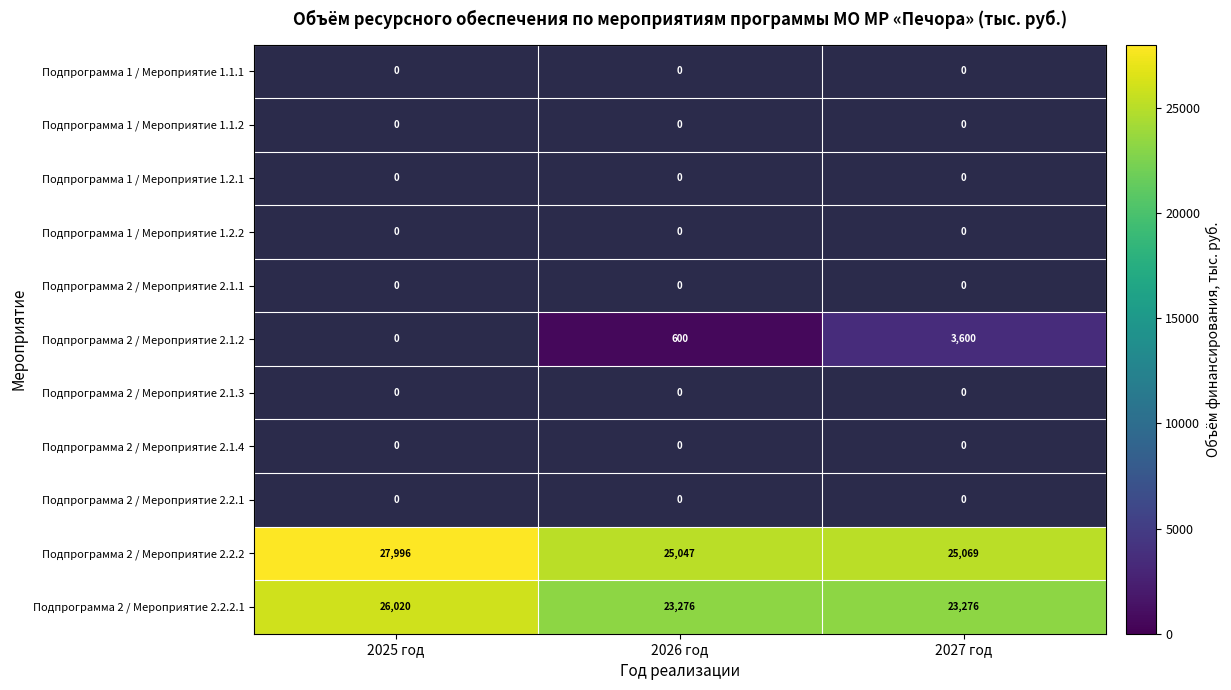

What is the sum of all Подпрограмма 2 / Мероприятие 2.2.2 values?

78112